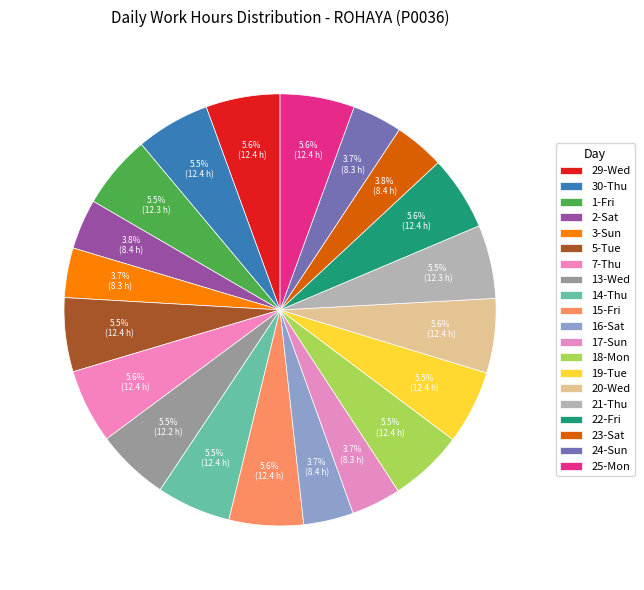

How many segments does this pie chart have?

20